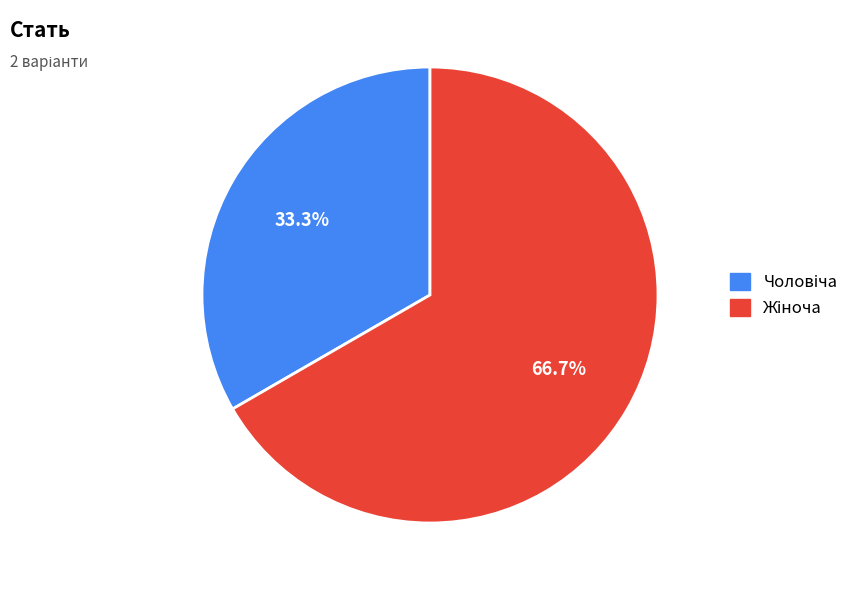

Does any single category account for the majority?

Yes